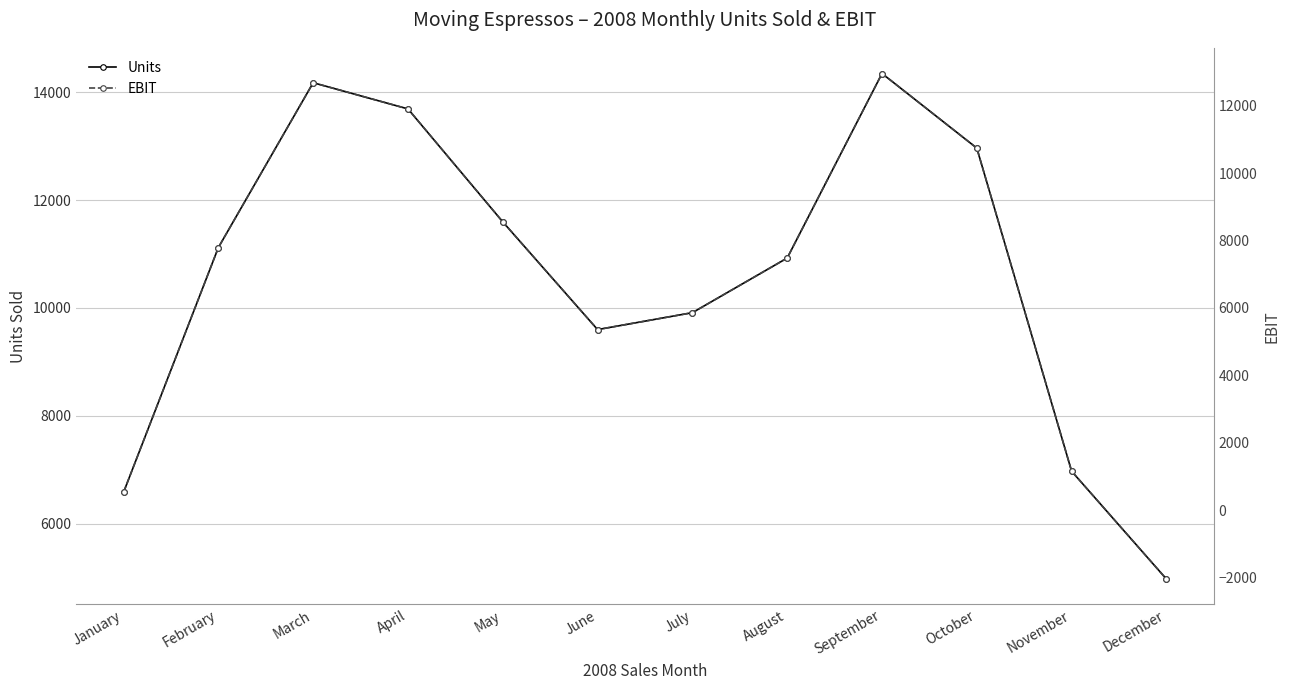

How many interior local valleys does the Units series have?

1